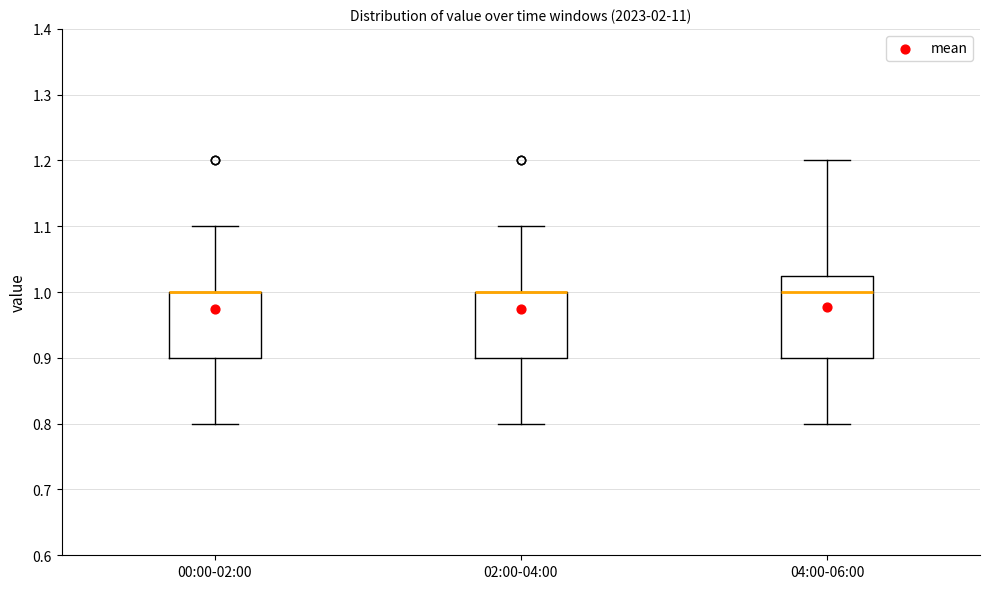

Comparing the boxes themselves (not the whiskers), which one is the tallest?

04:00-06:00